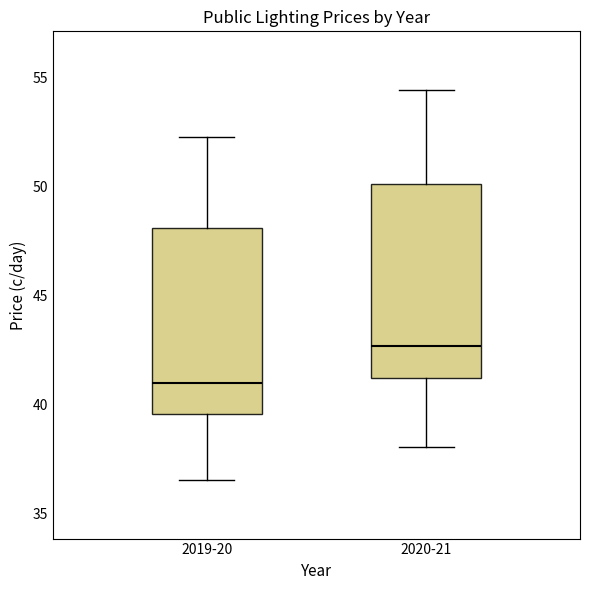

Reading left to right, transcribe this box plot: for each box, give where its median line is, the range the box spans, and where its two whiskers end, as read against the y-axis. The values are not printed on the chart, so give them approximately, as read against the axis.

2019-20: median 41.0, box 39.5 to 48.0, whiskers 36.5 to 52.0
2020-21: median 42.5, box 41.0 to 50.0, whiskers 38.0 to 54.5